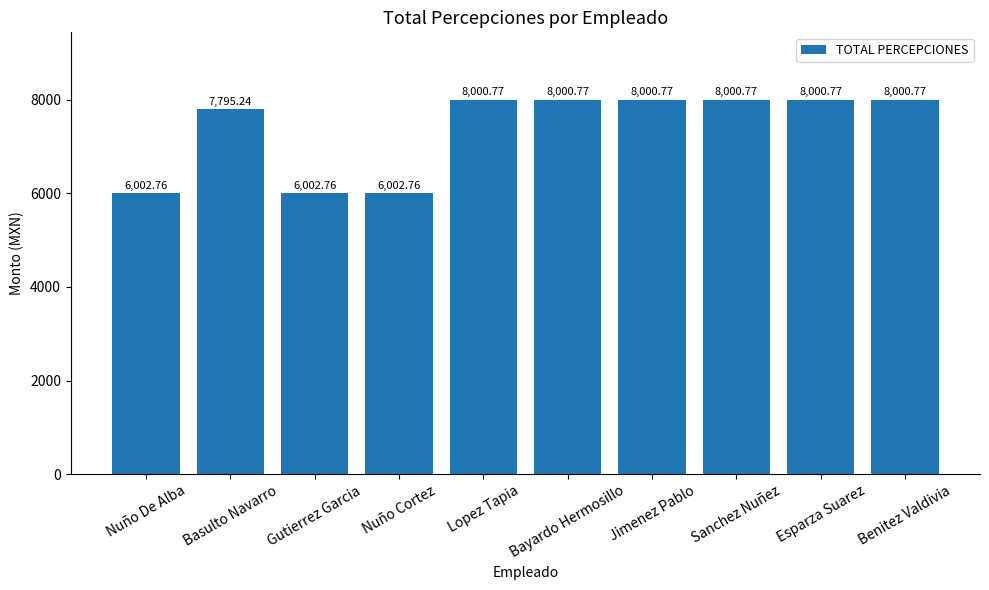

Where is the data nearest to the value 7001?

Basulto Navarro